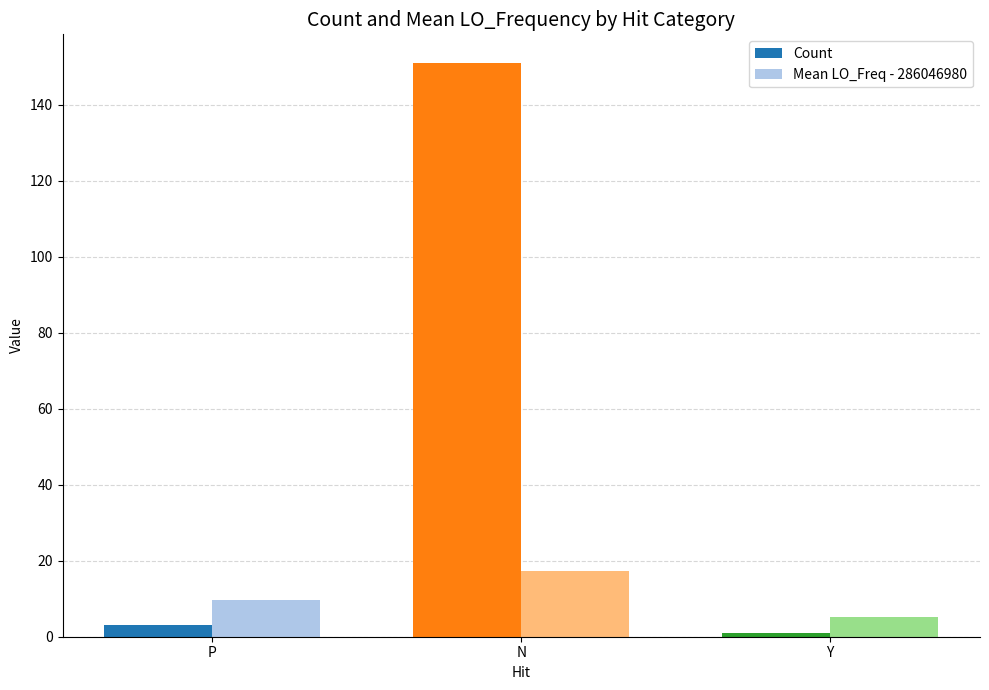

What value does the Count series have at Y?

1.0